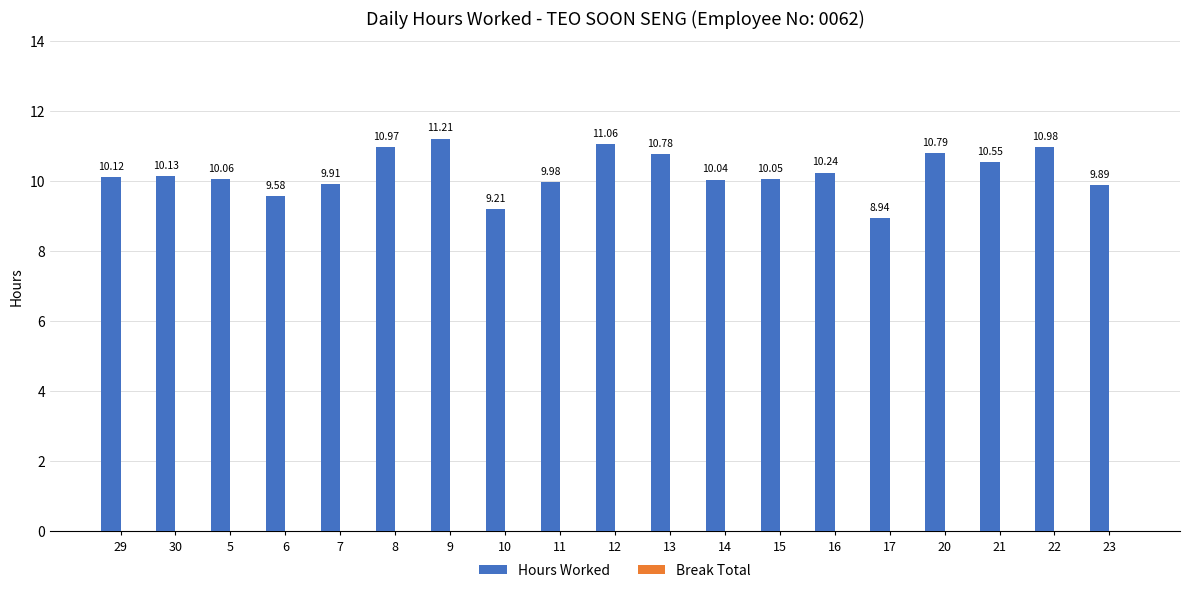

Rank the categories by value from lowest to highest.

17, 10, 6, 23, 7, 11, 14, 15, 5, 29, 30, 16, 21, 13, 20, 8, 22, 12, 9